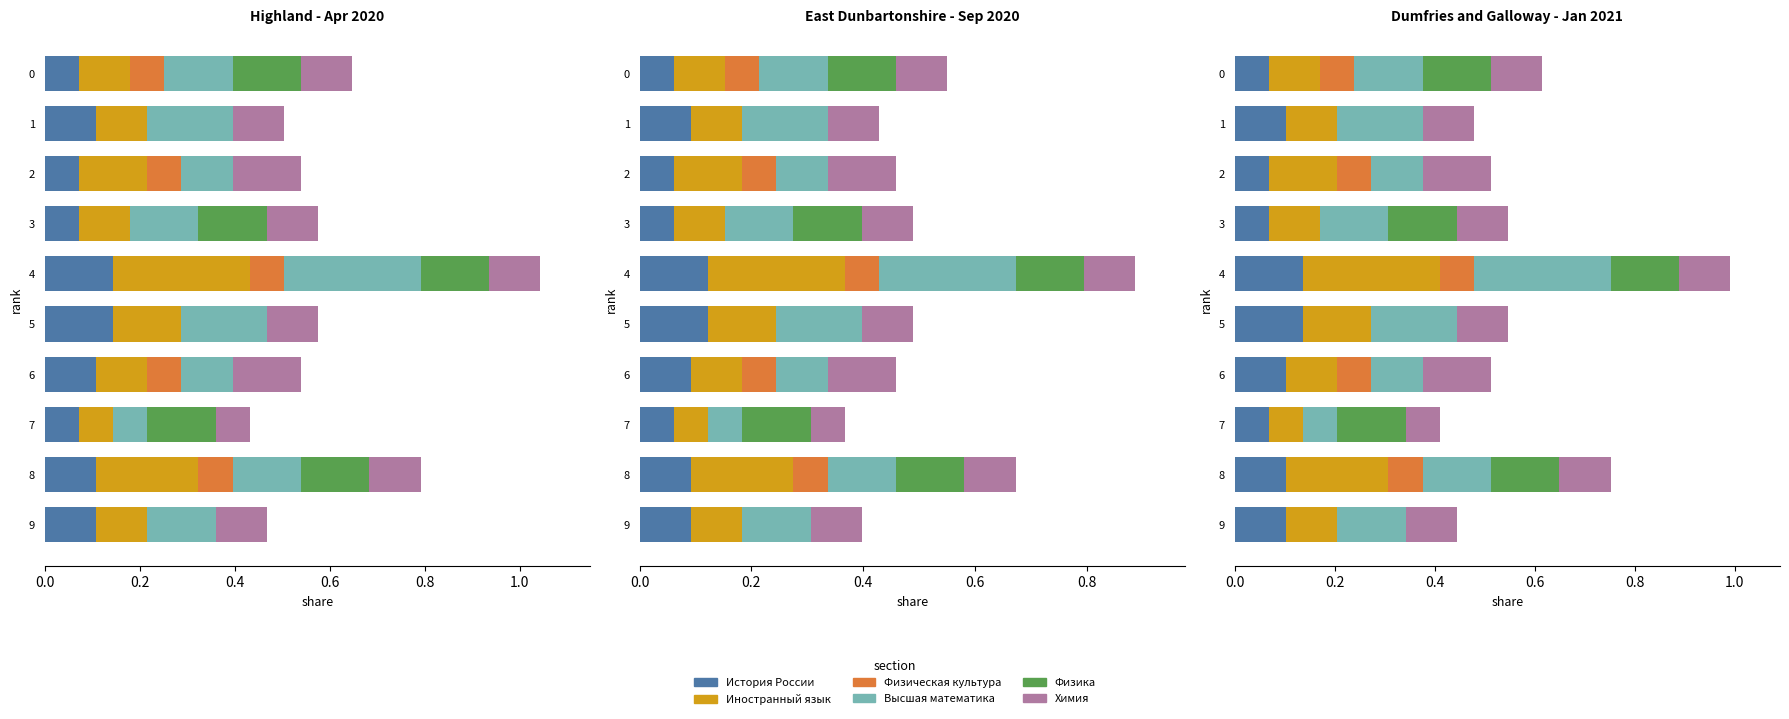

Is it true that Физика equals -0.0 at 0.2?

False